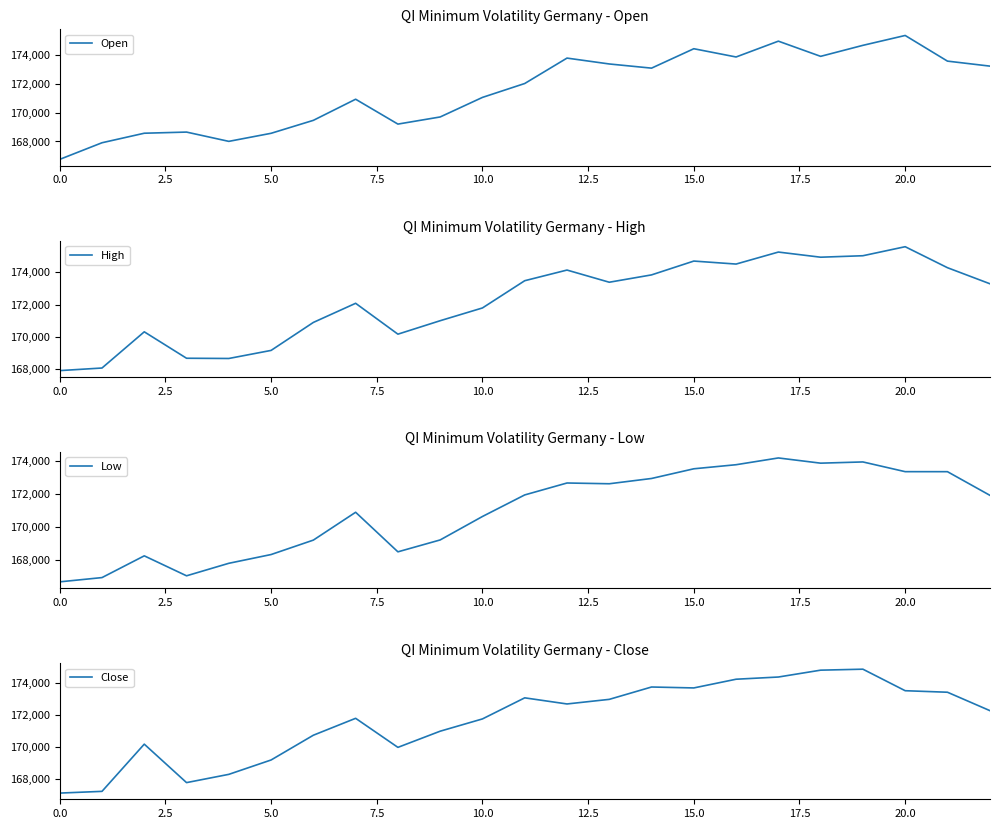

What is the highest value of the Low series?

174196